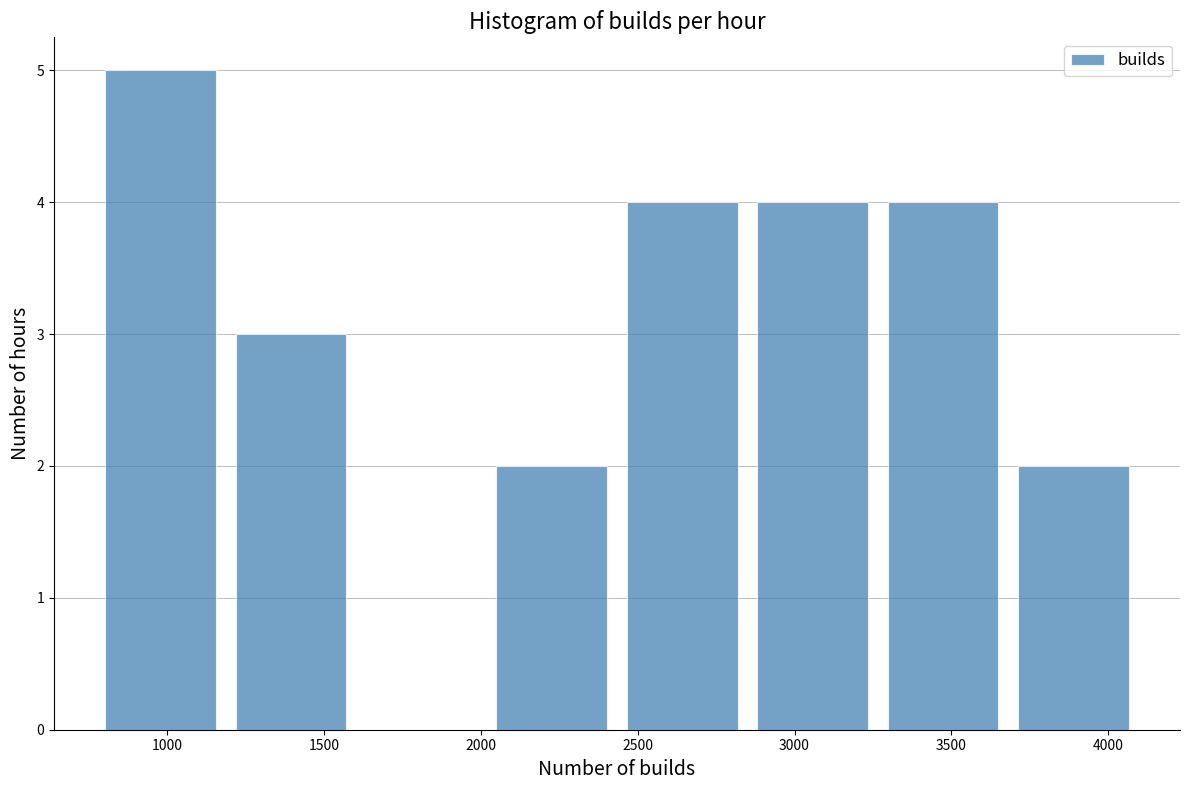

Reading left to right, transcribe this chart: for each bar, give the range it covers on the x-axis and its height. Neither the bar edges nor the heights are printed on the chart, so give them approximately, as read against the axes.

750 to 1200: 5
1200 to 1600: 3
1600 to 2000: 0
2000 to 2450: 2
2450 to 2850: 4
2850 to 3250: 4
3250 to 3700: 4
3700 to 4100: 2